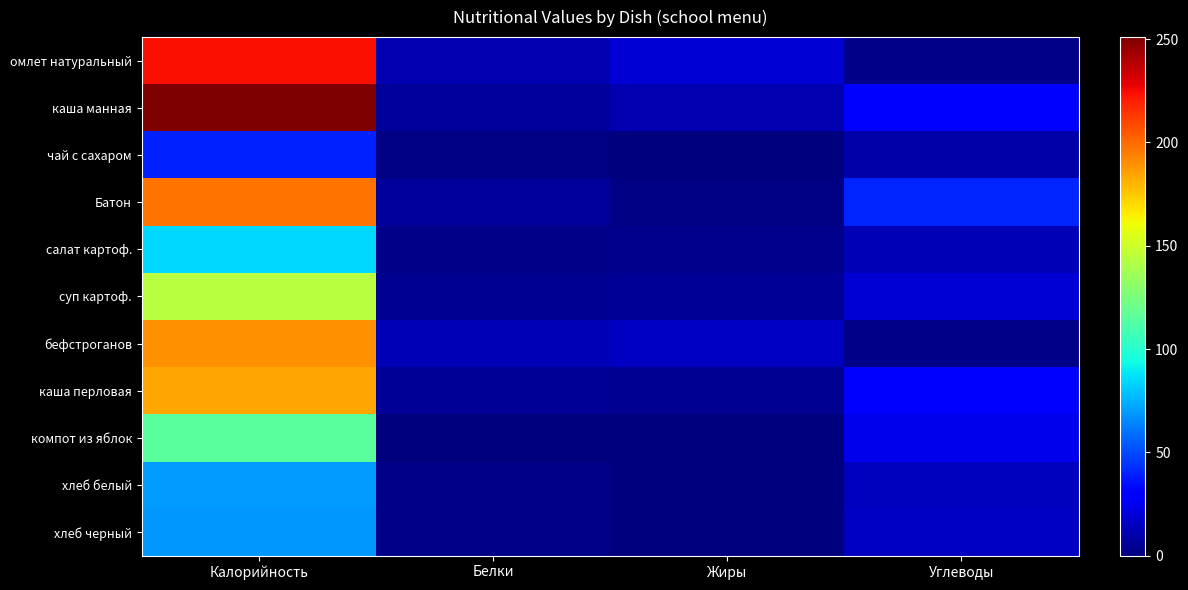

What is the total value across all series at Калорийность?

1570